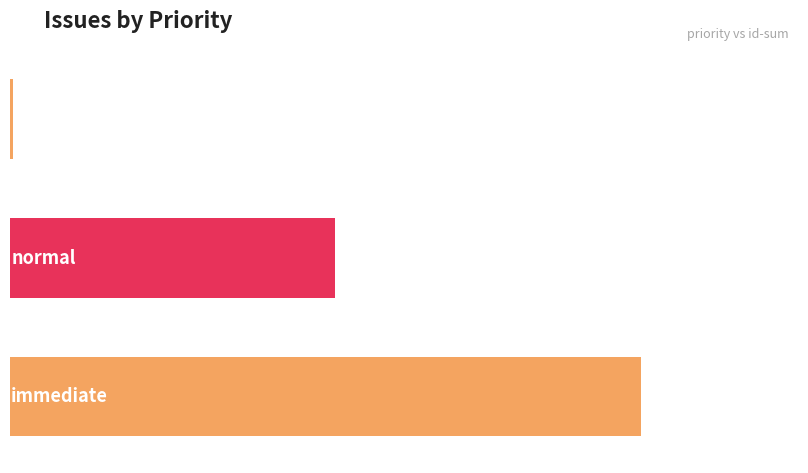

Between low and immediate, which is larger?

immediate